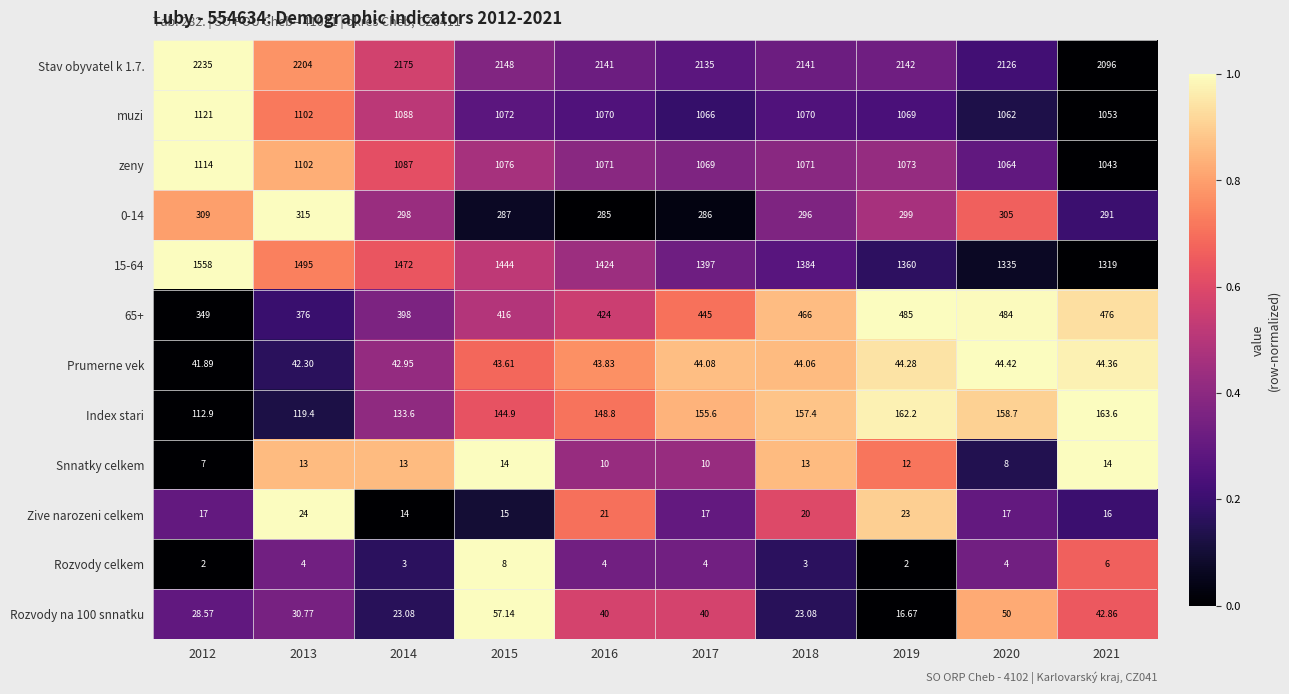

How many data points in Snnatky celkem are less than 13?

5